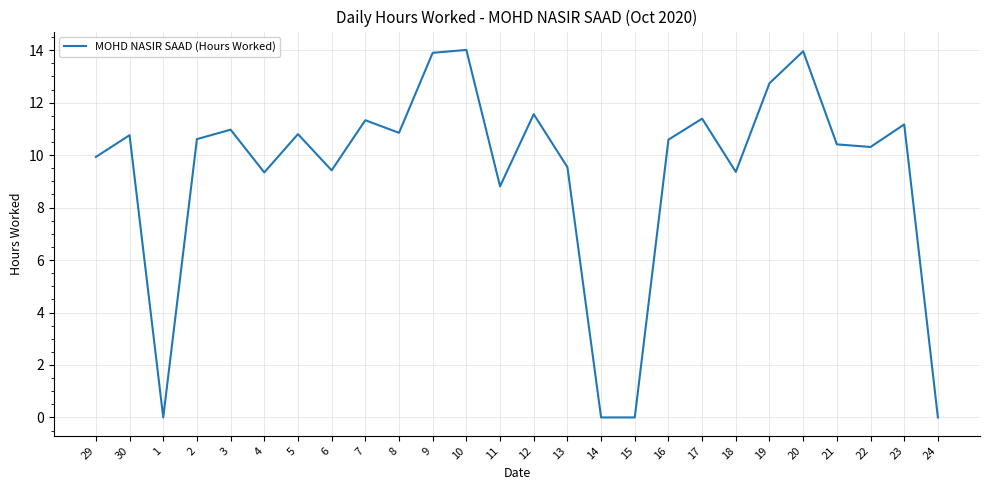

Approximately how many times larger is the value at 9 compared to 16?

1.3